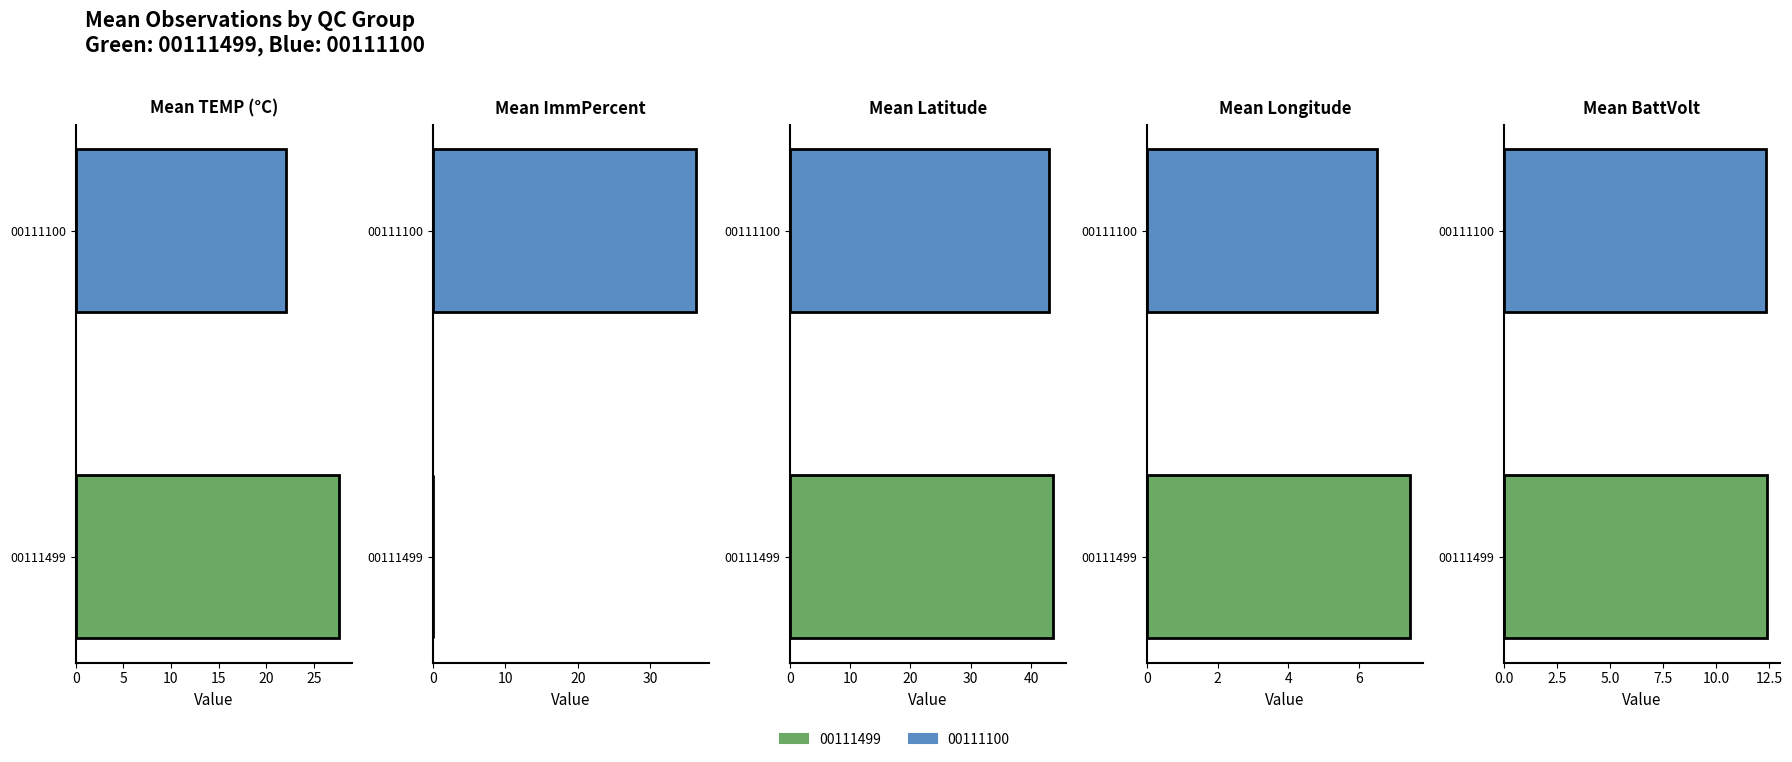

Which series has the largest range (max minus min)?

Mean ImmPercent